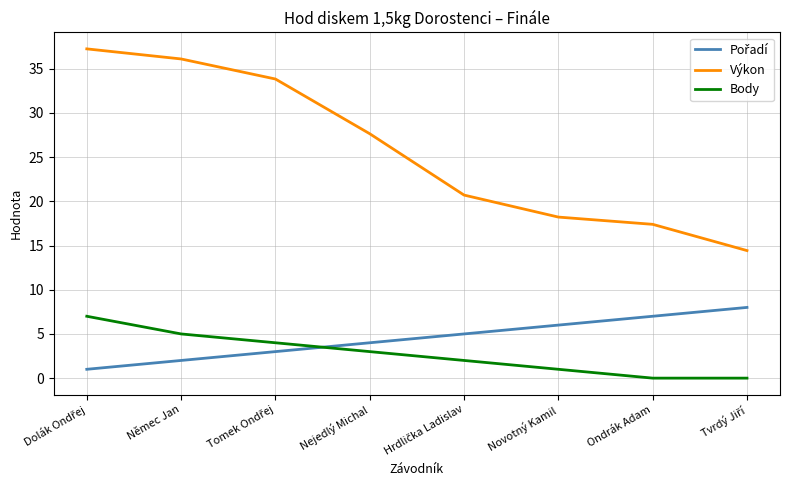

What position from the right is Nejedlý Michal?

5